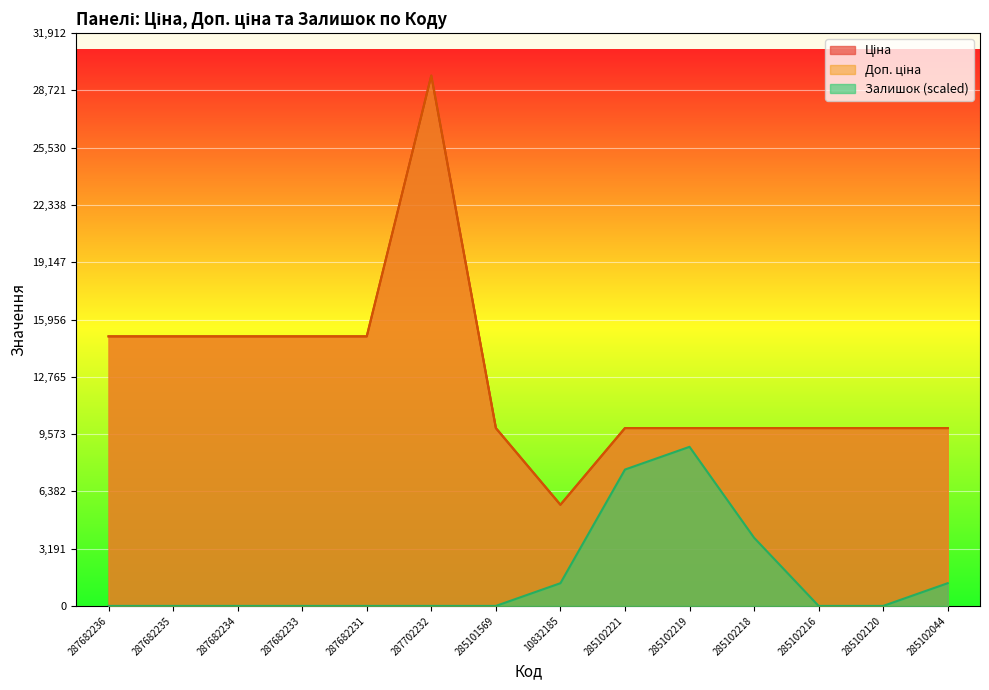

What is the difference between the Доп. ціна values at 287682236 and 285102221?

5110.7